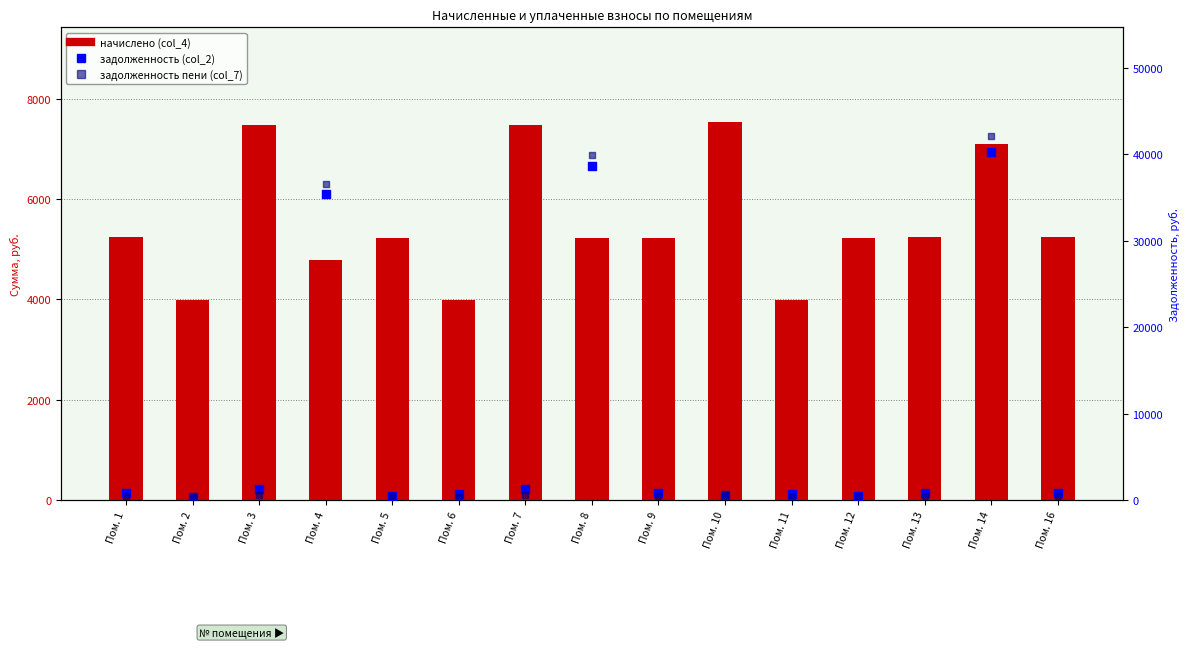

Which series has the largest total across all categories?

задолженность пени (col_7)